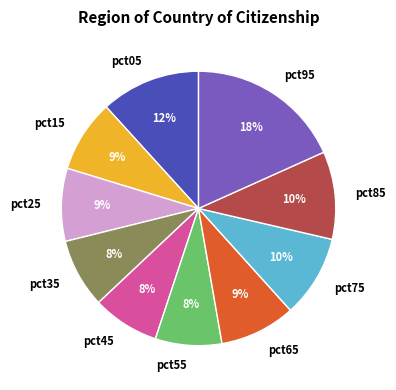

Between pct65 and pct35, which is larger?

pct65